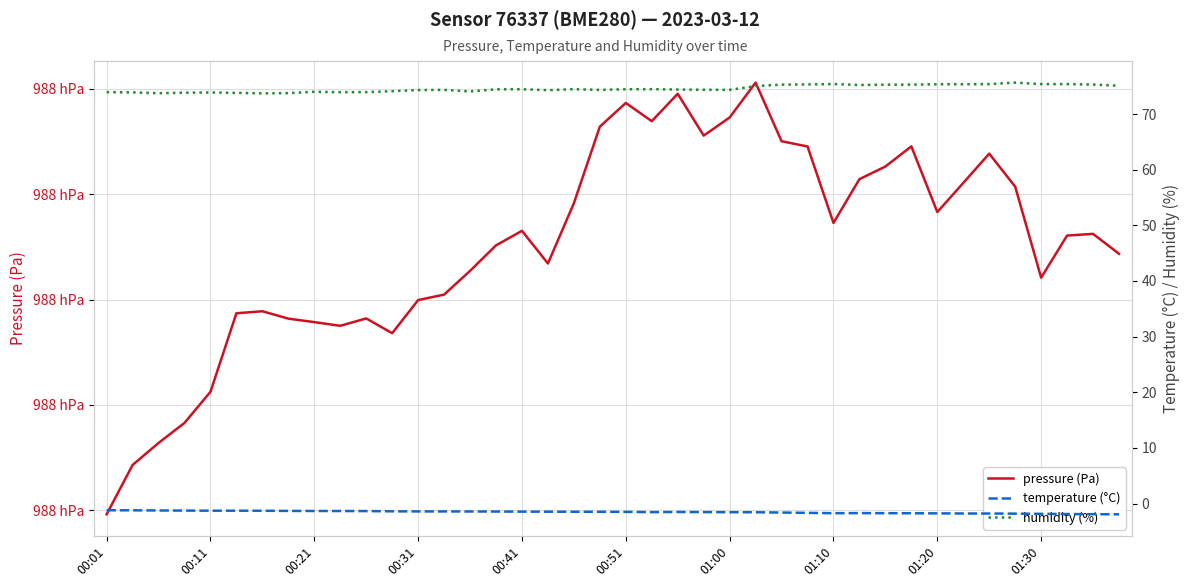

The value of humidity (%) at 29 is 109.4. True or false?

False